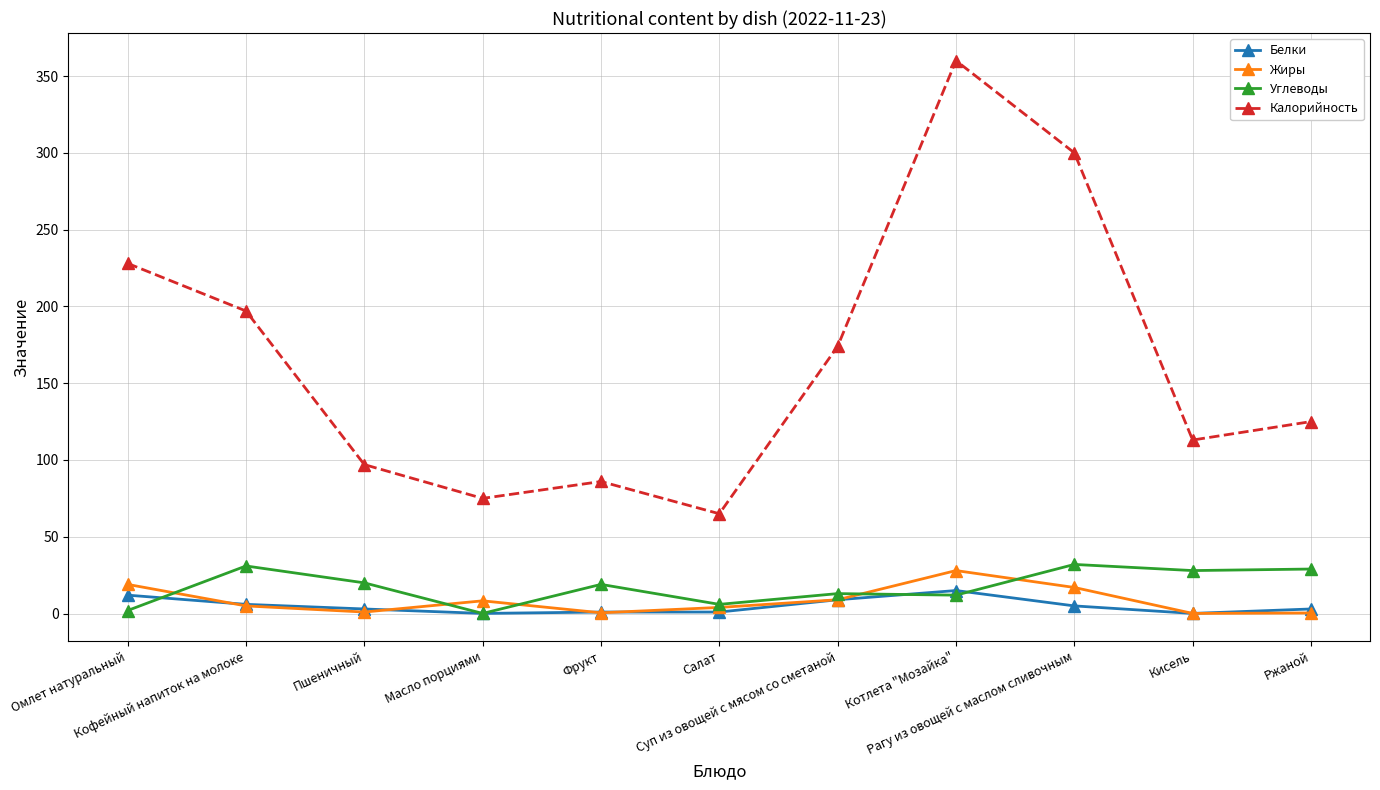

Rank the series by their maximum value, from lowest to highest.

Белки, Жиры, Углеводы, Калорийность